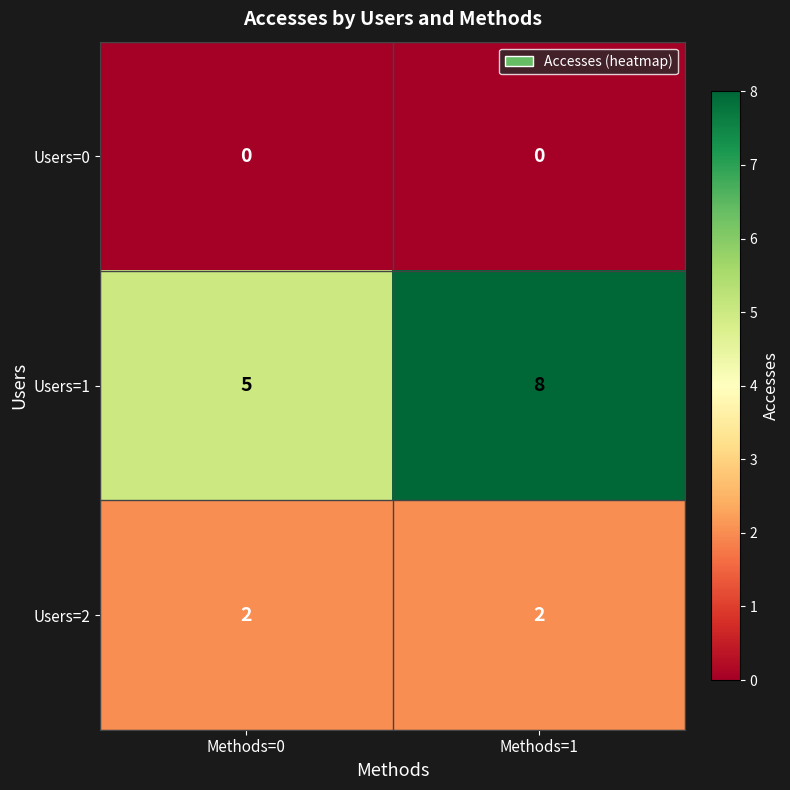

Is it true that Users=2 equals 3 at Methods=1?

False